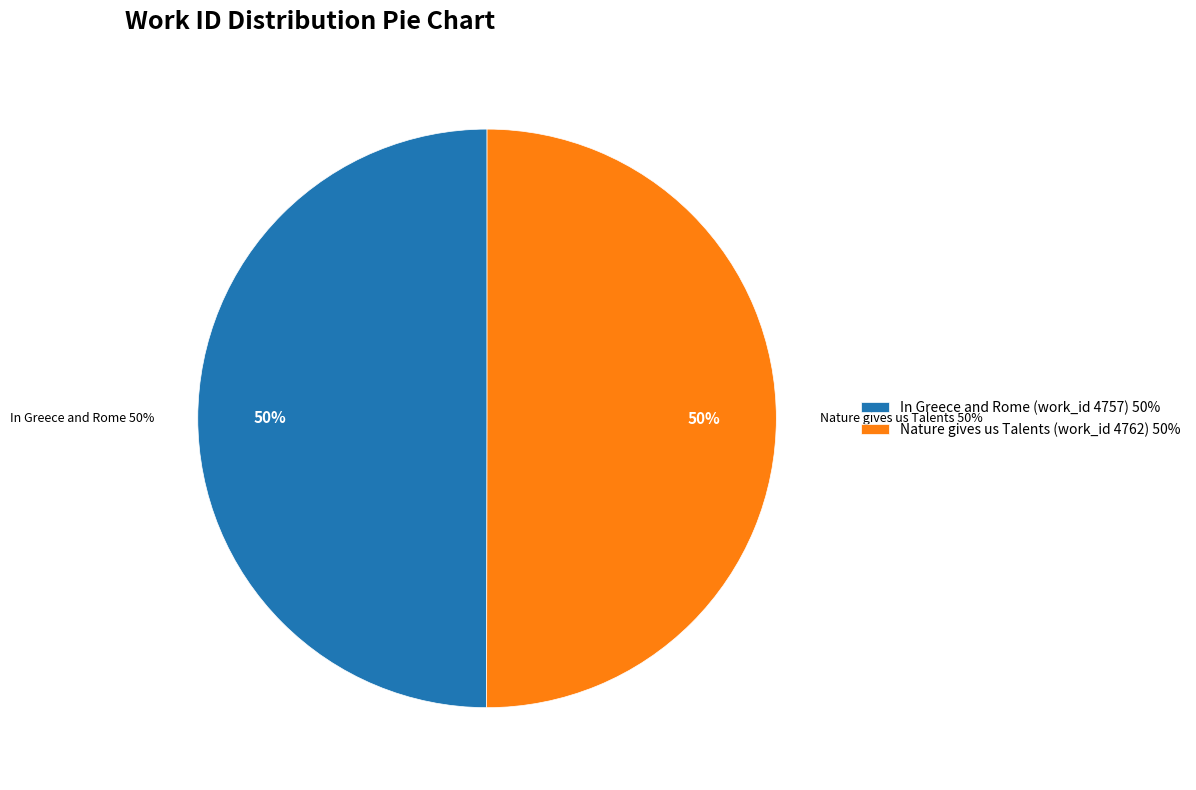

Does any single category account for the majority?

Yes